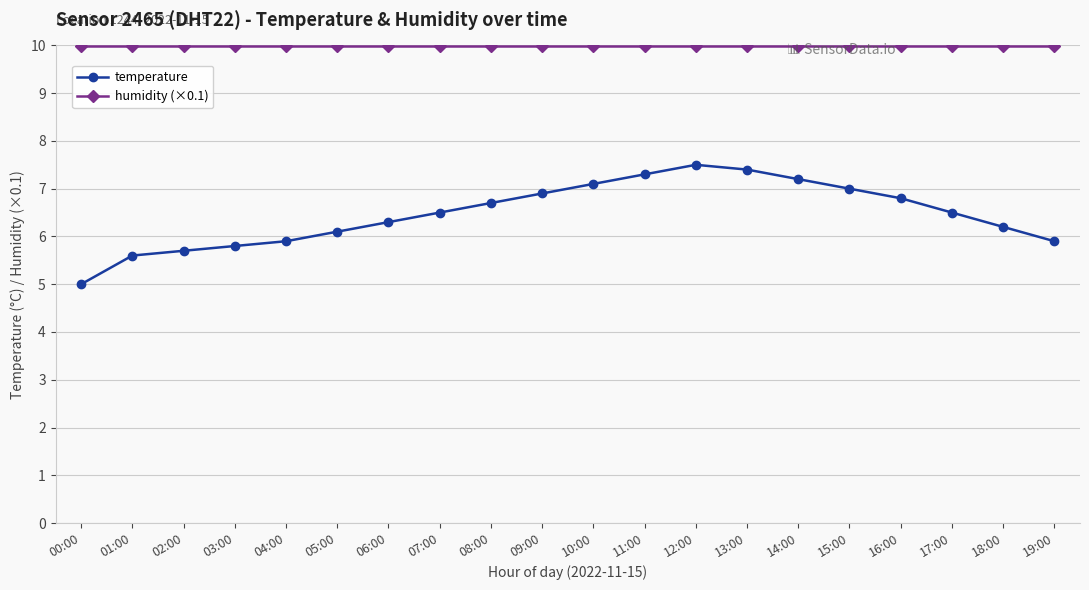

What is the label of the 8th point from the right?

12:00